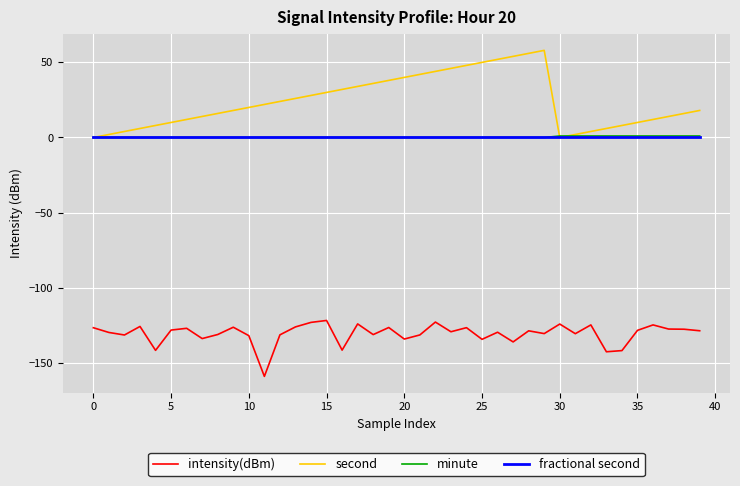

What is the greatest value displayed?

58.0